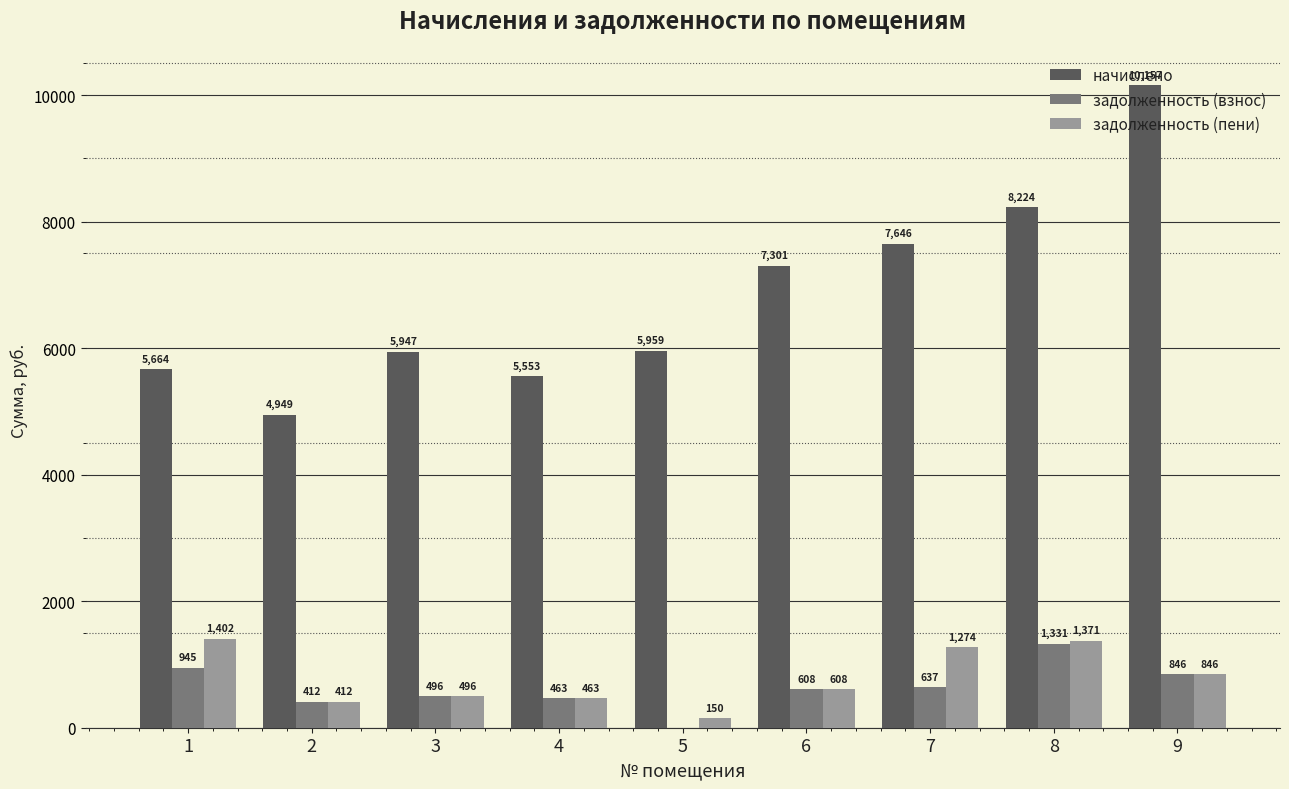

How many groups of bars are there?

9